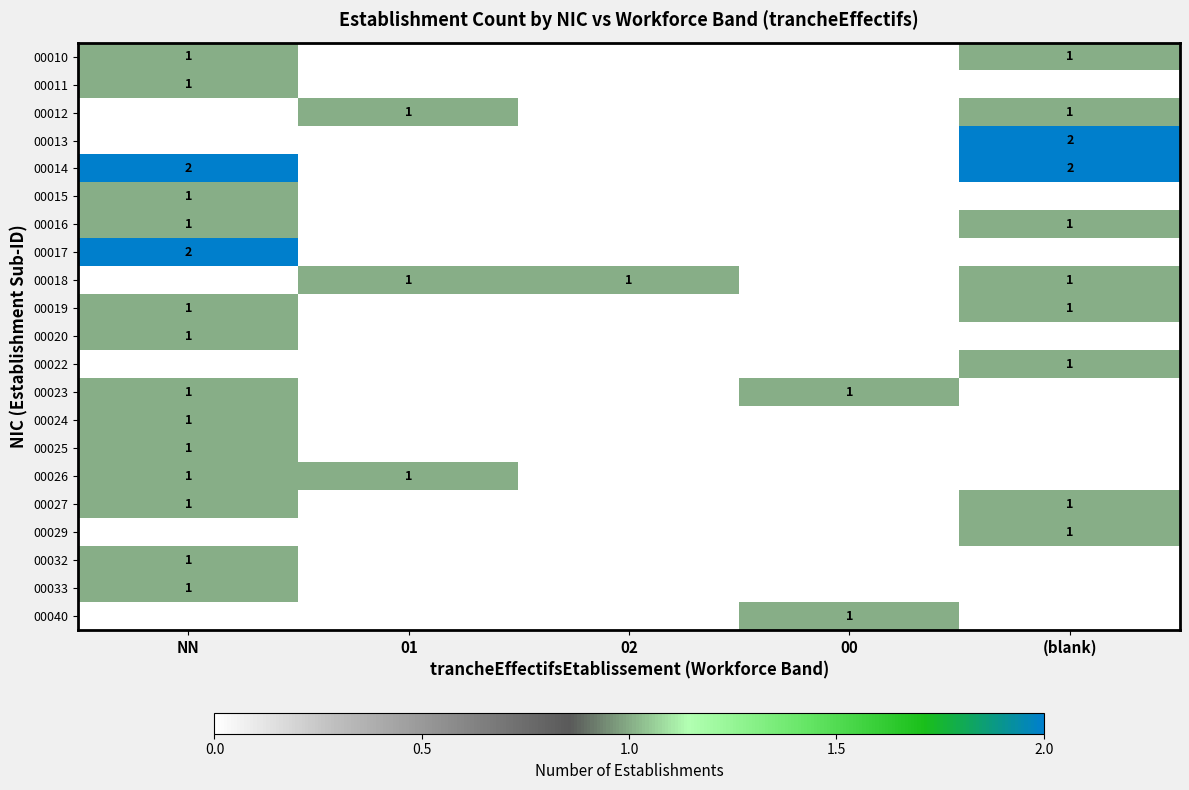

How many distinct data groups are displayed?

21